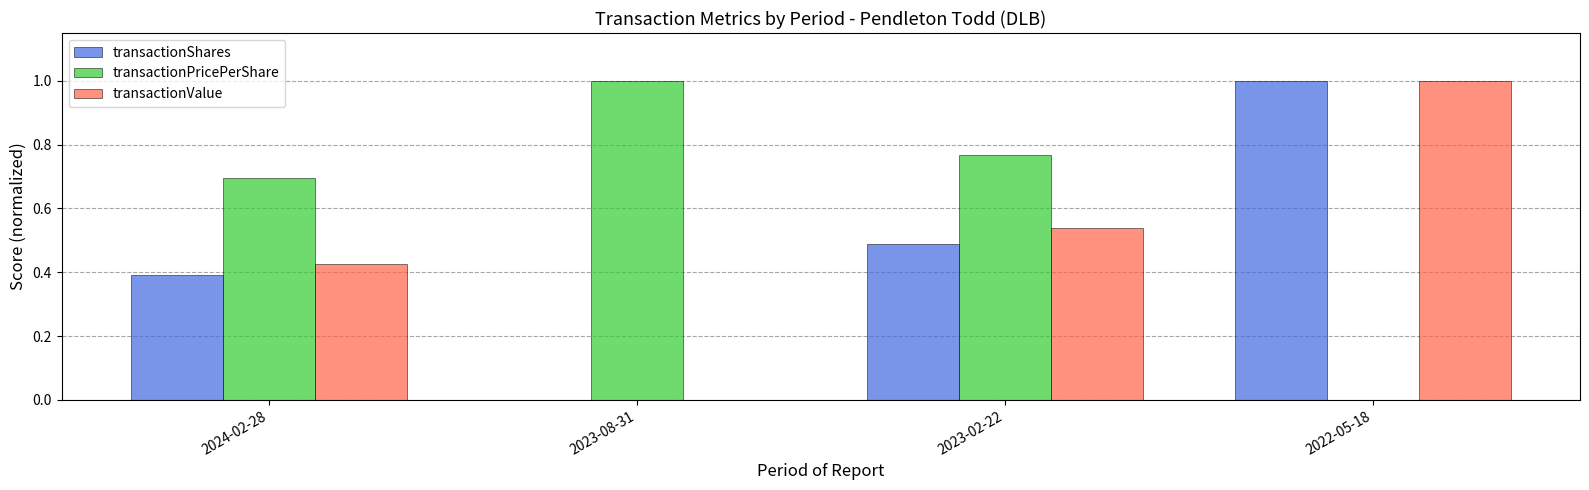

Is the value of transactionPricePerShare at 2022-05-18 greater than the value of transactionValue at 2022-05-18?

No